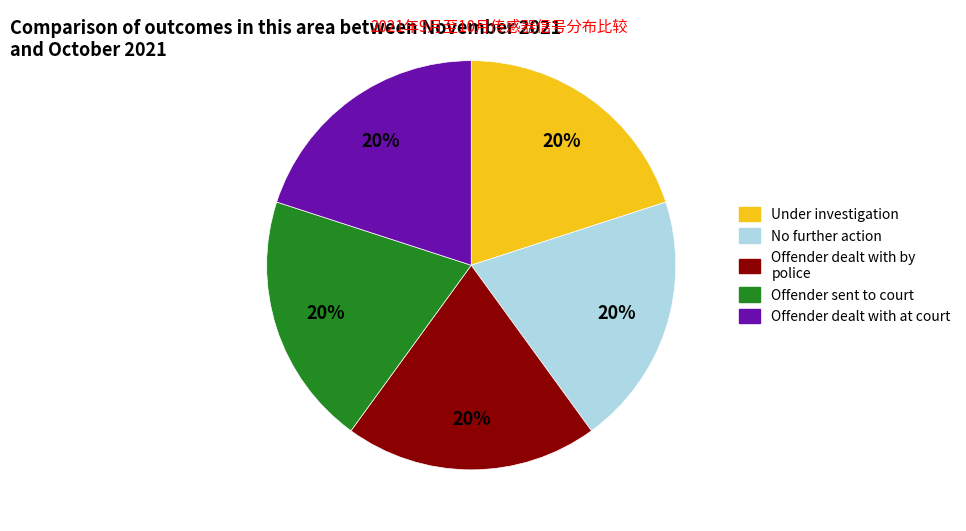

To the nearest percent, what is the average slice percentage?

20%